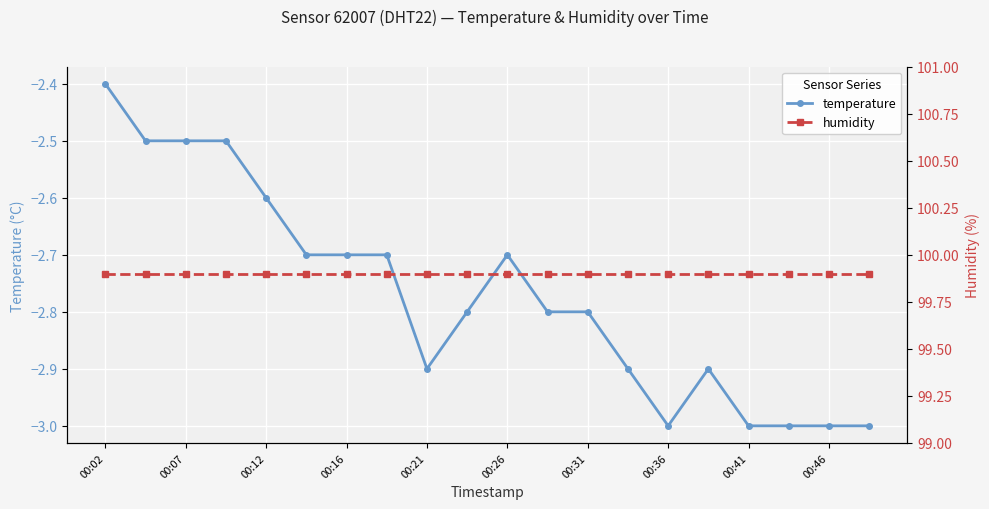

Rank the series by their average value, from lowest to highest.

temperature, humidity